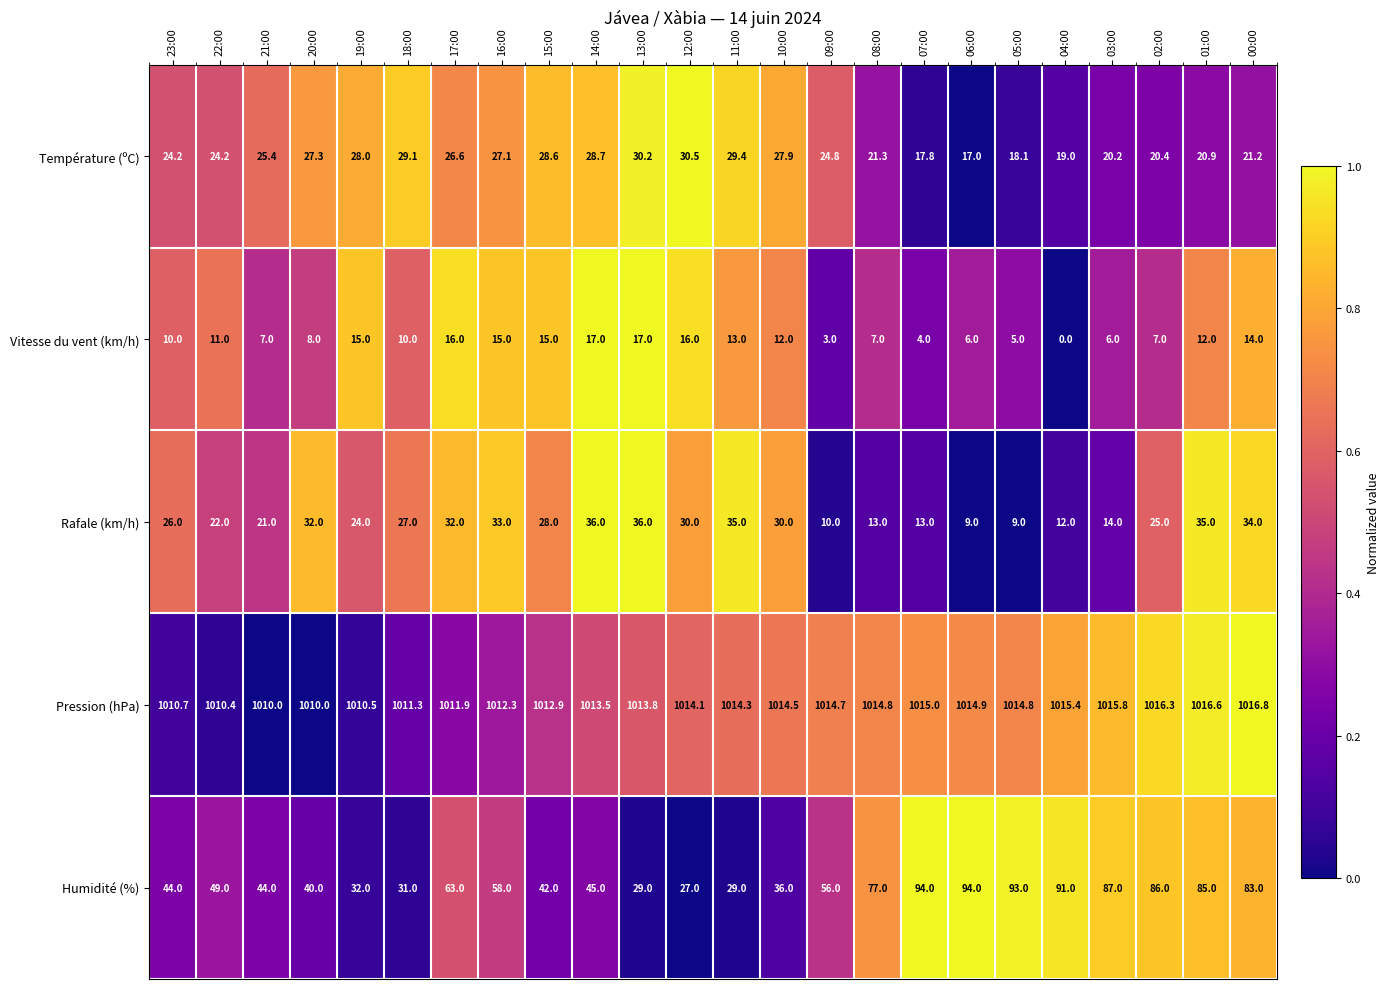

Is the value of Humidité (%) at 02:00 greater than the value of Vitesse du vent (km/h) at 14:00?

Yes